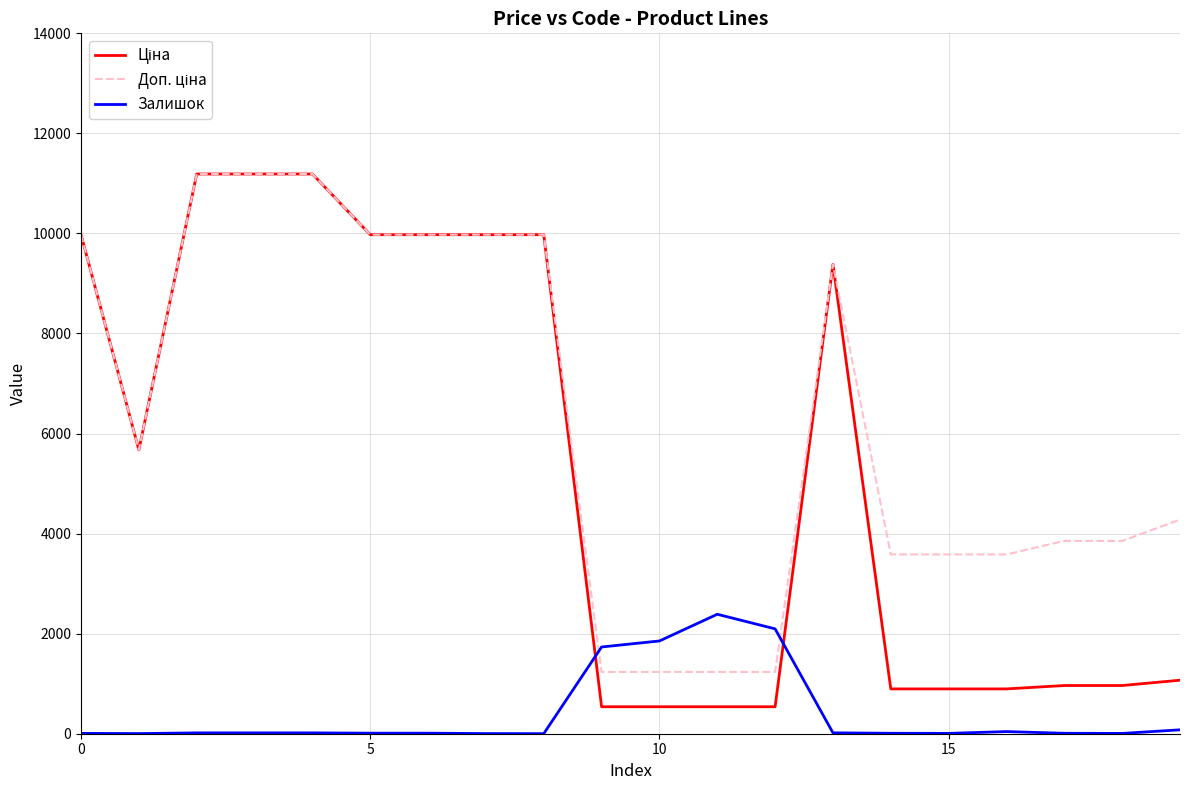

Is this an area chart (filled region under the line)?

No